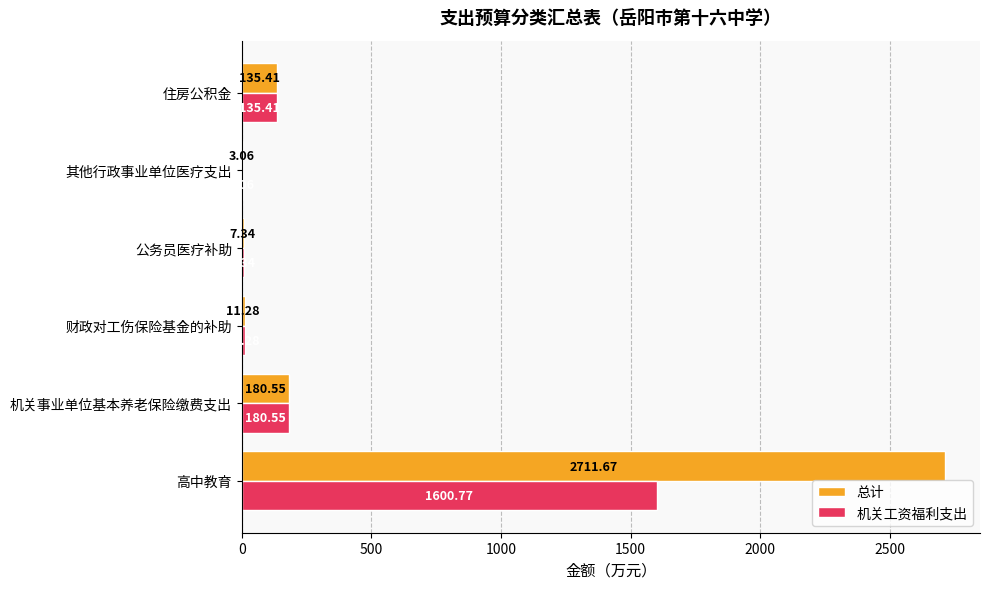

What is the sum of the 机关工资福利支出 values at 住房公积金 and 机关事业单位基本养老保险缴费支出?

316.0